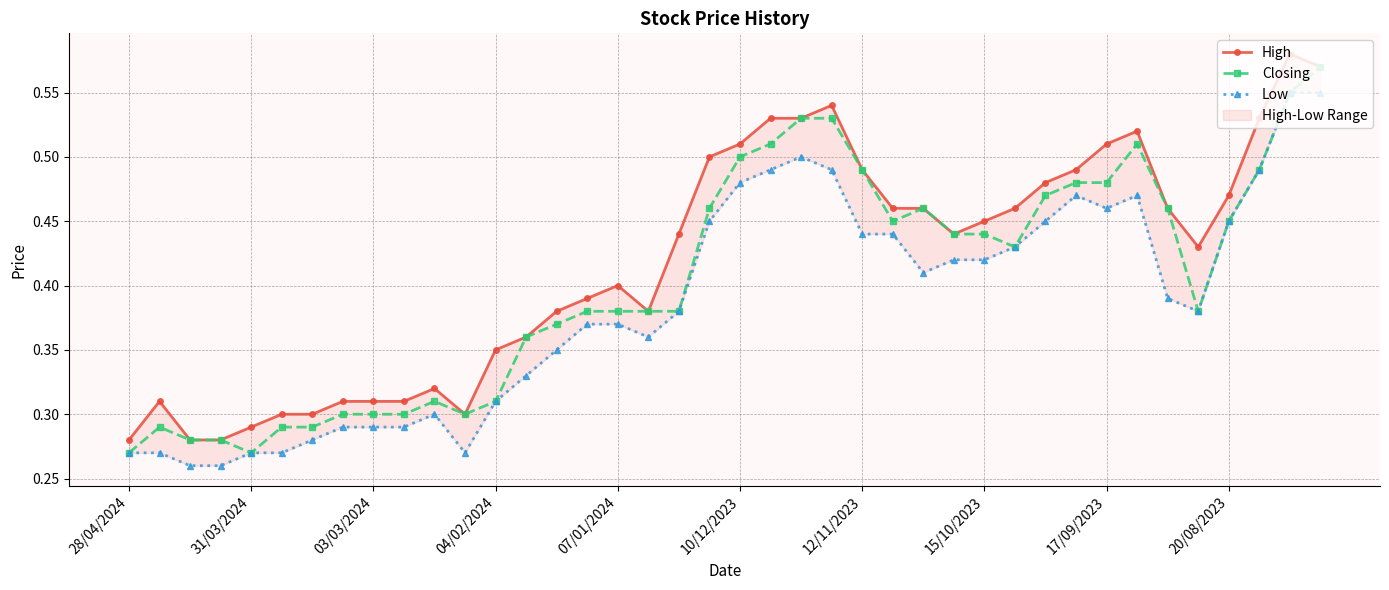

What is the total value across all series at 28/04/2024?

0.8